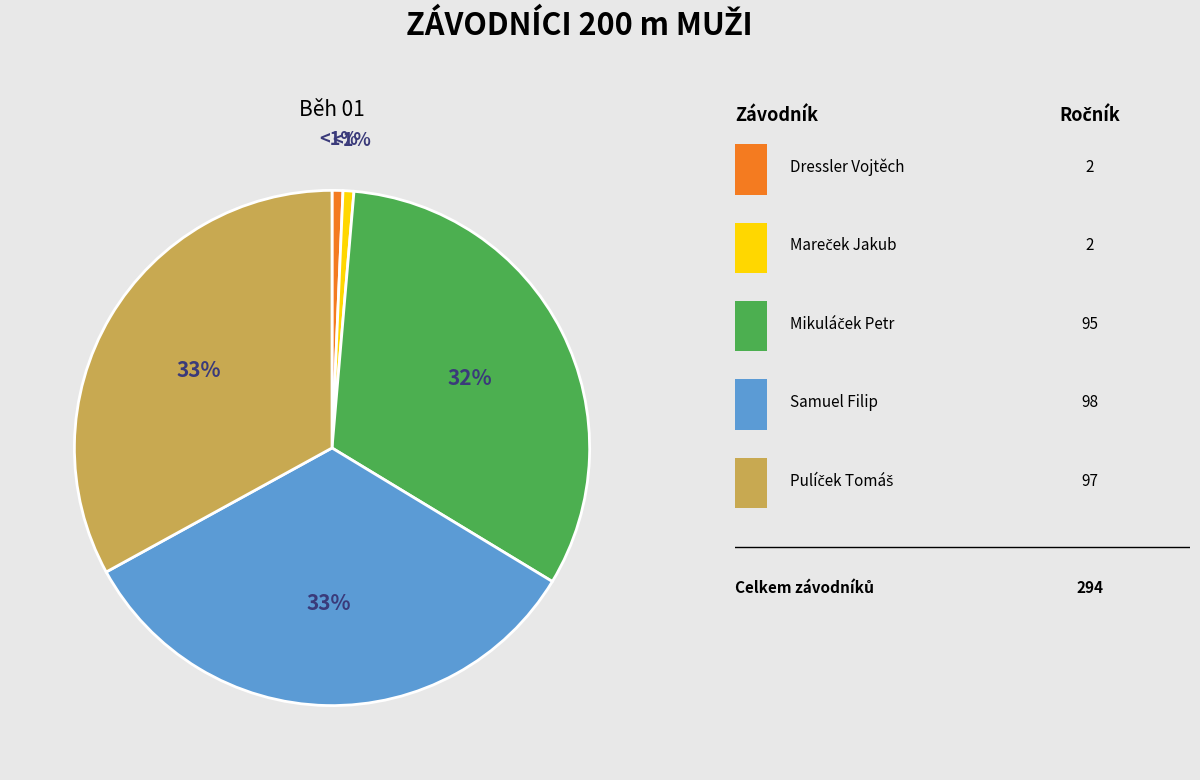

Is there a majority slice in this chart?

No